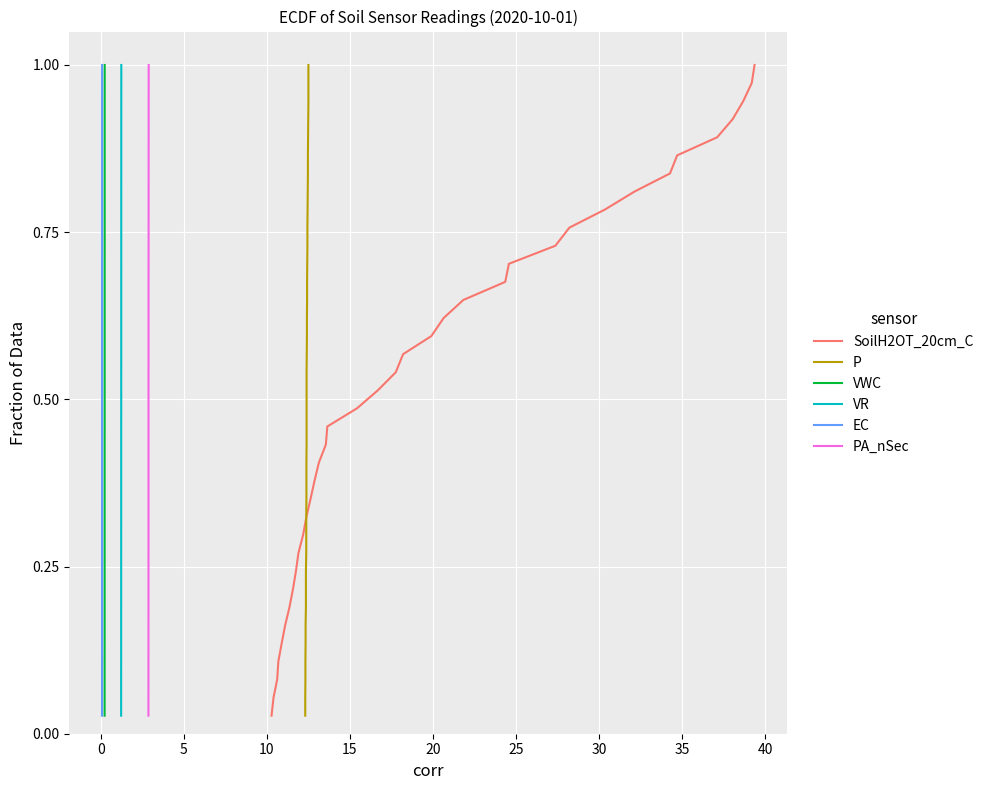

True or false: SoilH2OT_20cm_C and VR intersect in this chart.

False